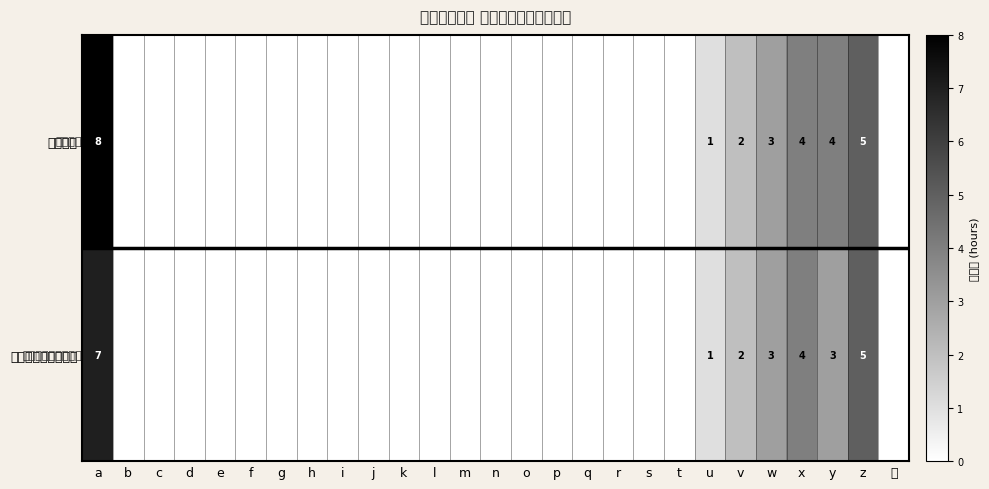

The value of サービス提供時間内 at w is 4. True or false?

False